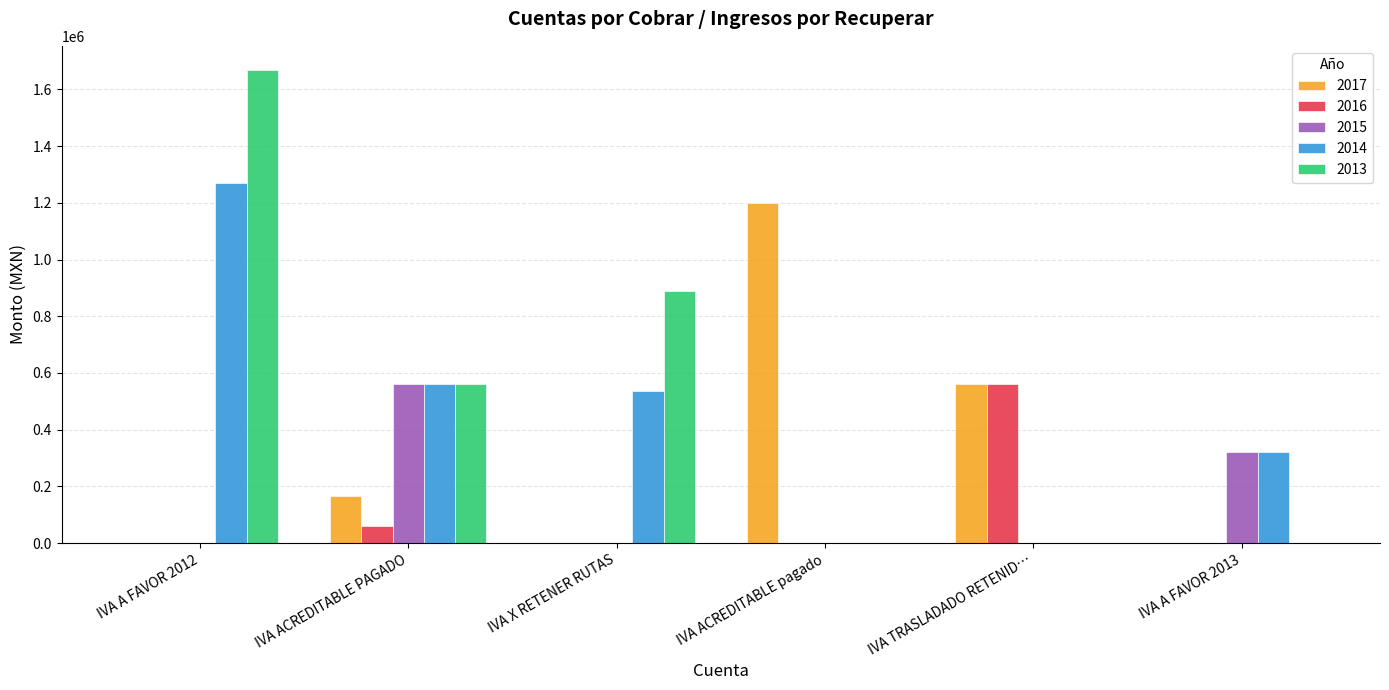

True or false: 2013 has a value of 1670232.0 at IVA A FAVOR 2012.

True